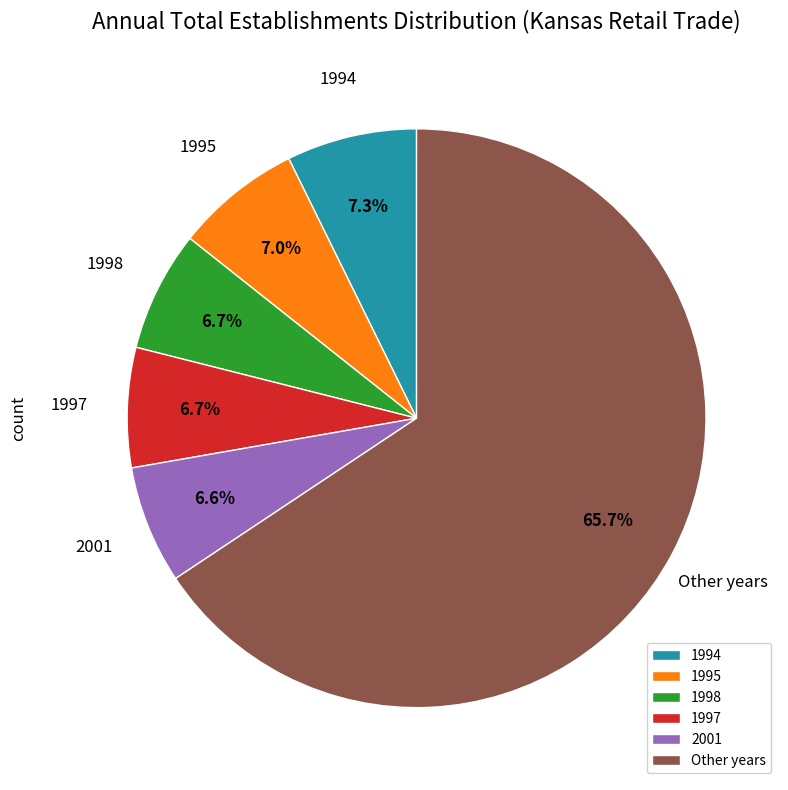

Approximately how many times larger is the value at Other years compared to 1998?

9.8